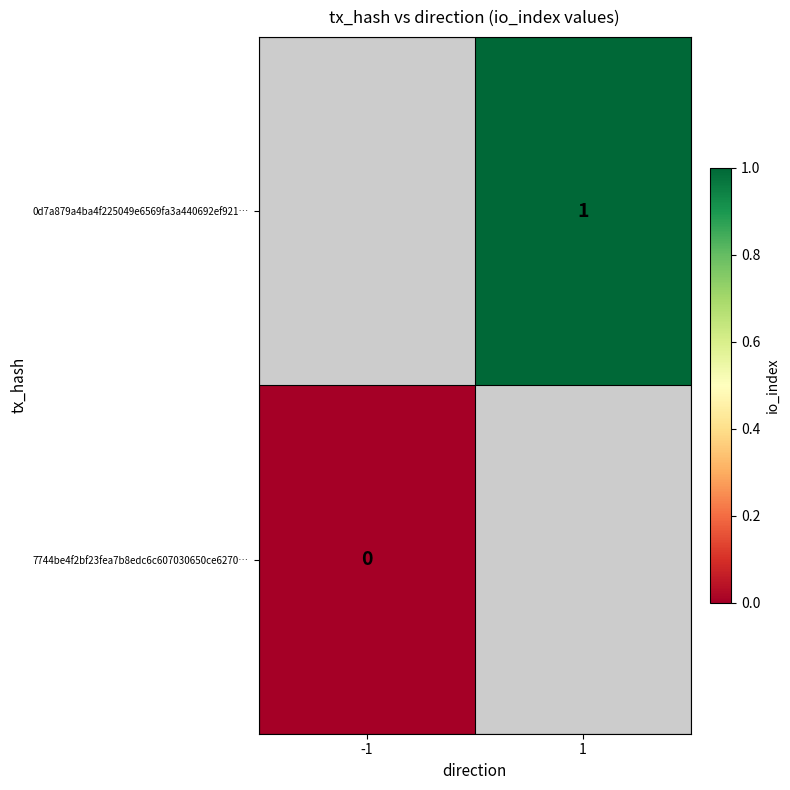

True or false: 0d7a879a4ba4f225049e6569fa3a440692ef921… has a value of 2 at 1.

False